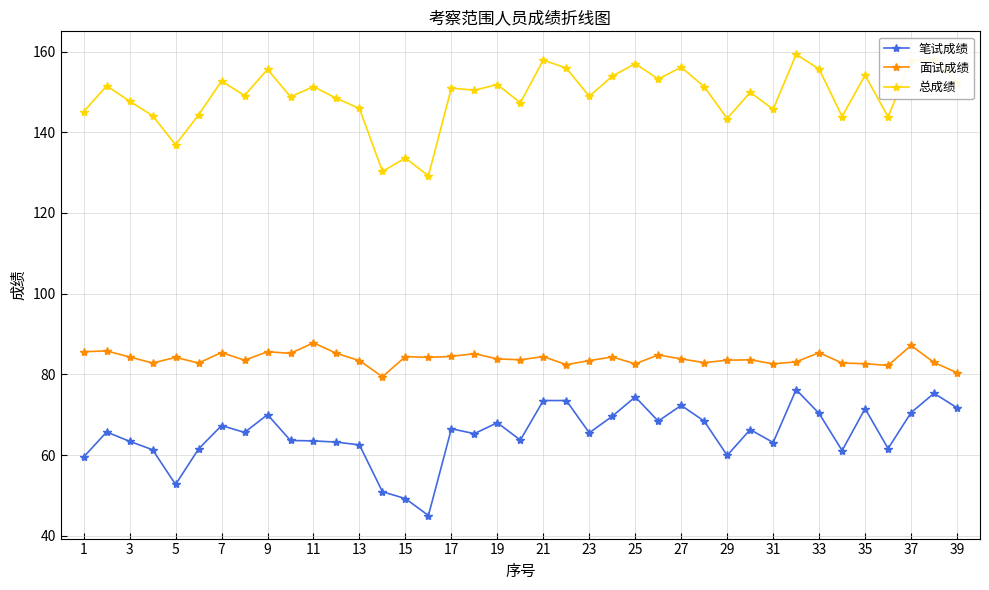

Which series has the largest range (max minus min)?

笔试成绩